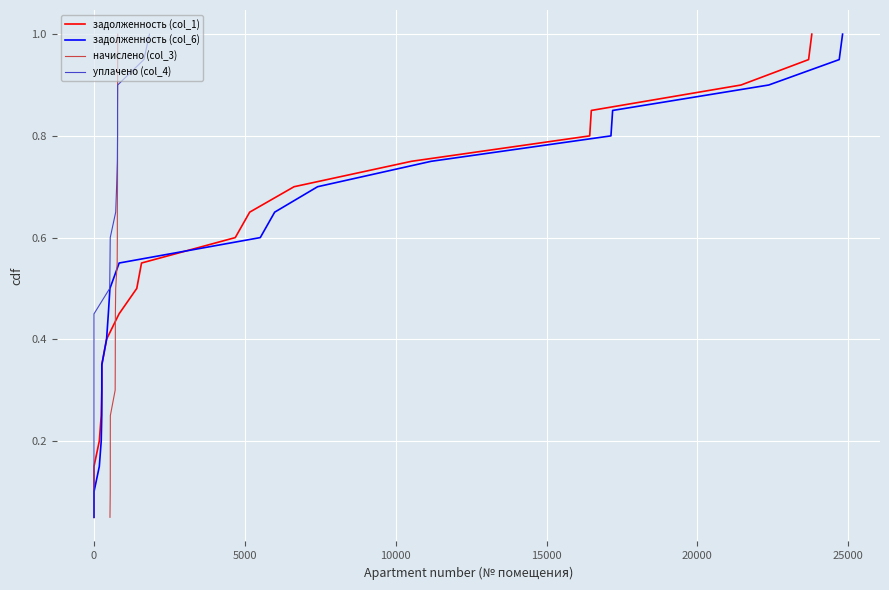

True or false: начислено (col_3) and уплачено (col_4) intersect in this chart.

False